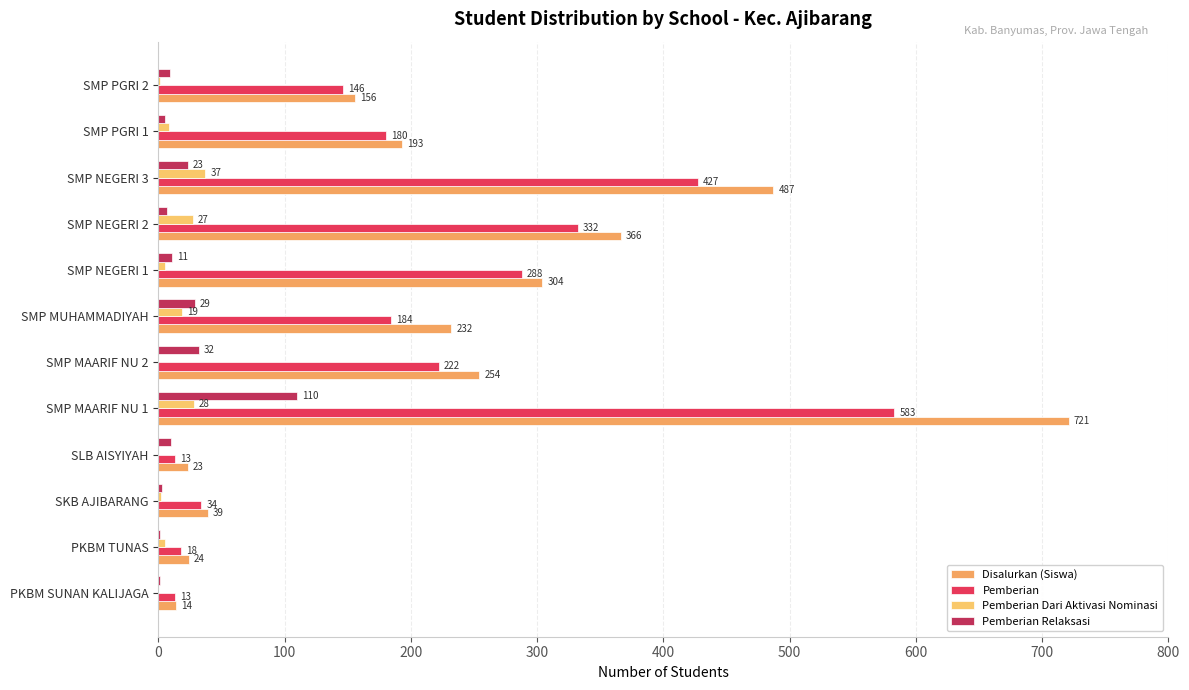

Count the number of categories in the chart.

12